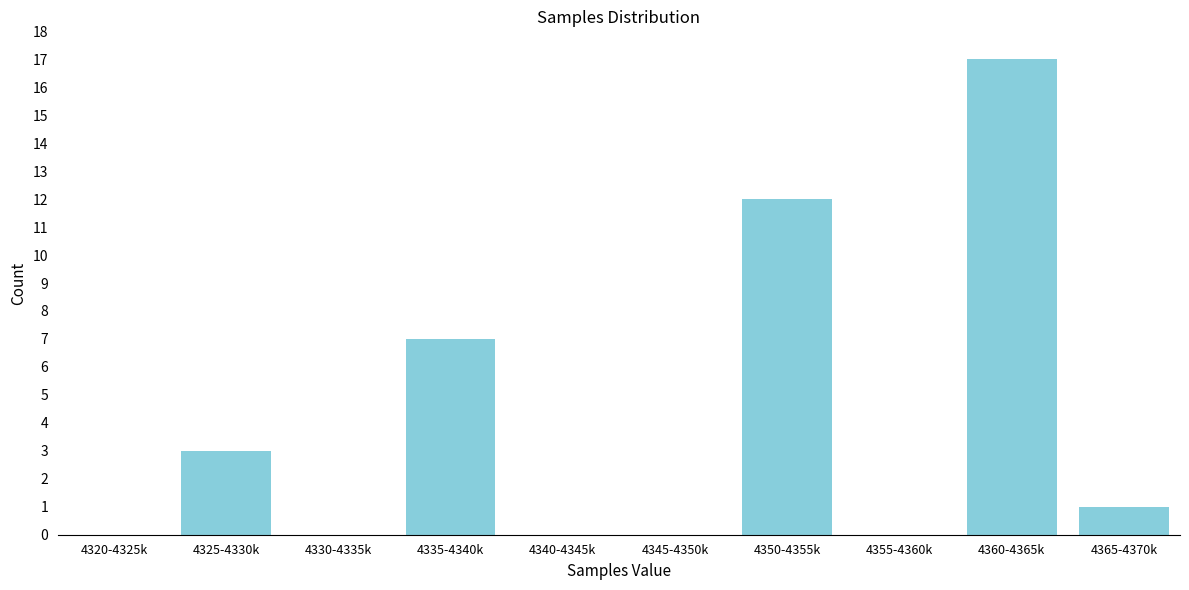

Reading left to right, what are all the values shown in this chart?

4320-4325k=0	4325-4330k=3	4330-4335k=0	4335-4340k=7	4340-4345k=0	4345-4350k=0	4350-4355k=12	4355-4360k=0	4360-4365k=17	4365-4370k=1